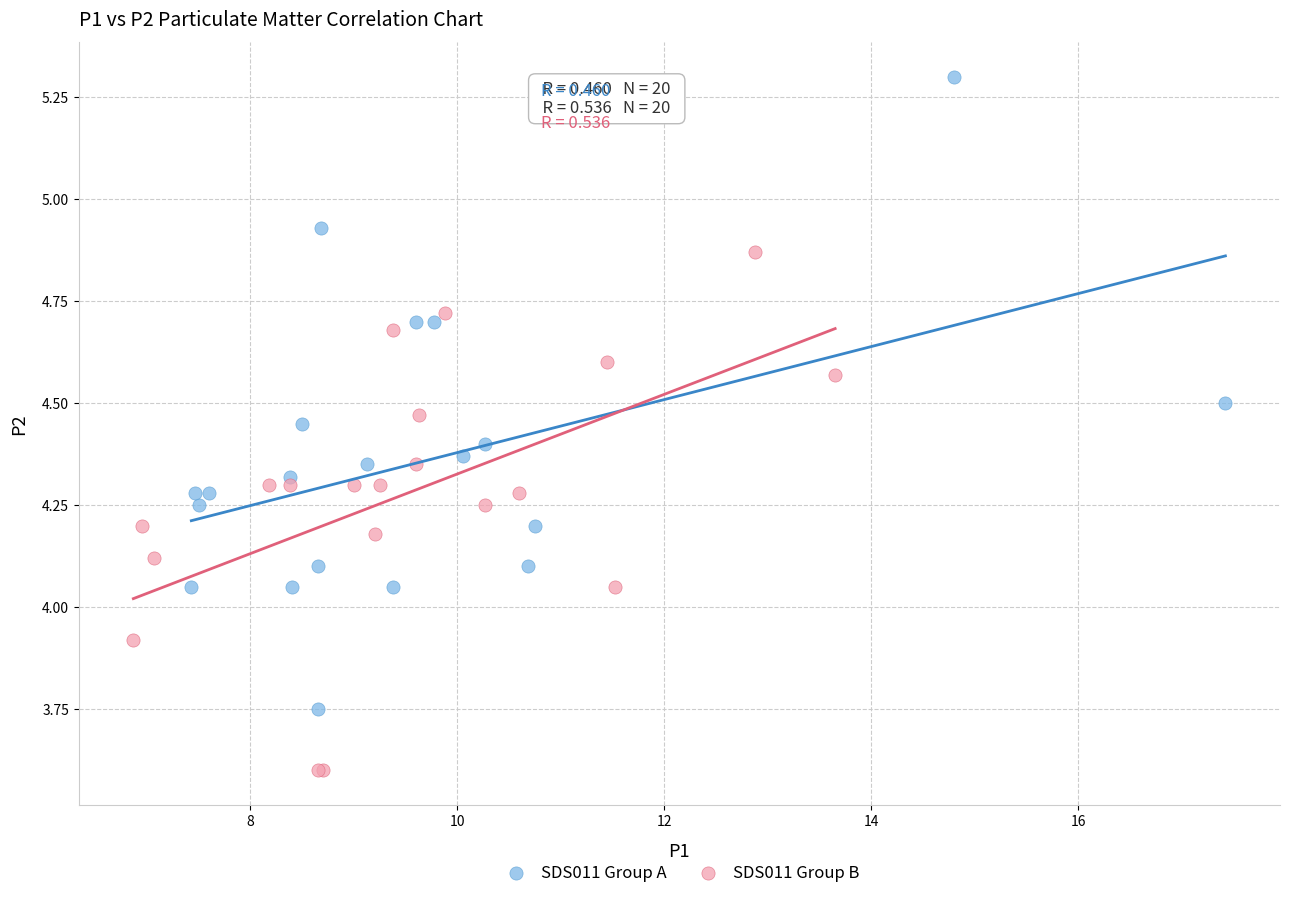

Which series has the largest Y range (max minus min)?

SDS011 Group A